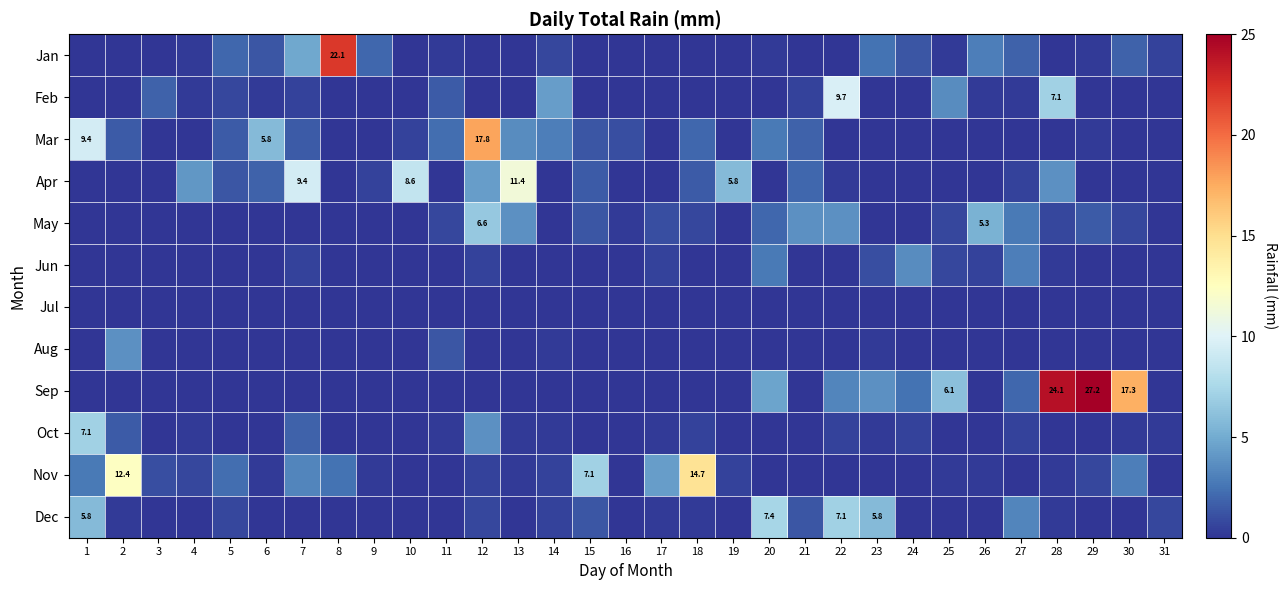

Which has a higher value, 12 or 22?

12